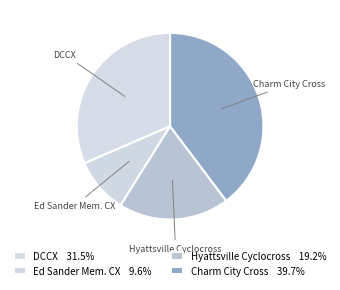

What percentage do DCCX and Ed Sander Mem. CX together represent?

41.1%